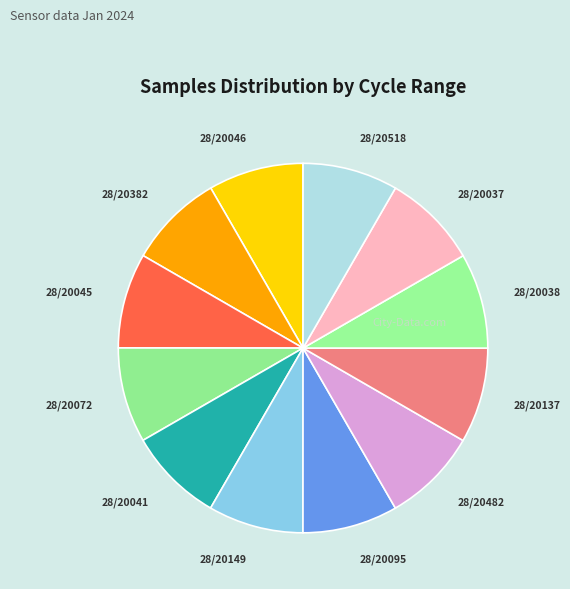

Approximately how many times larger is the value at 28/20149 compared to 28/20382?

1.0